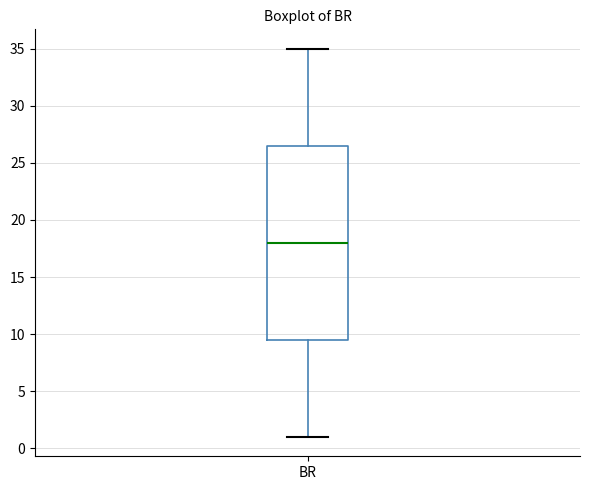

Read this box plot against the y-axis: the position of the median line, the range covered by the box, and the ends of both whiskers. The values are not printed on the chart, so give them approximately, as read against the axis.

median 18.0, box 9.5 to 26.5, whiskers 1.0 to 35.0